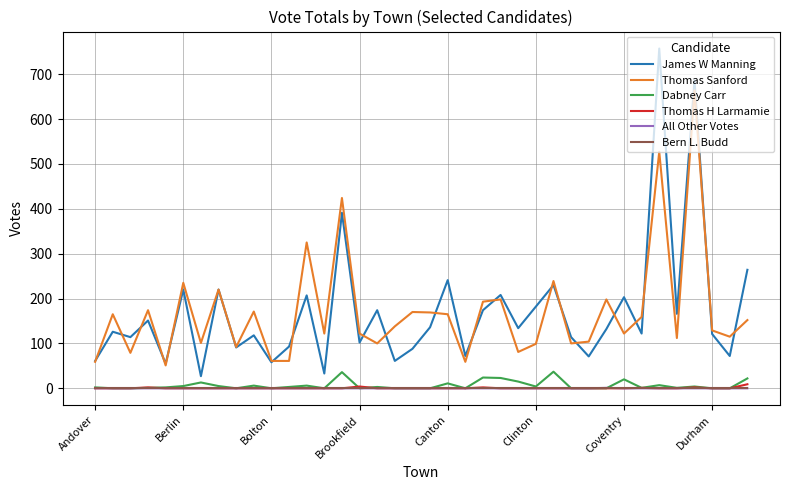

What is the lowest value of the James W Manning series?

27